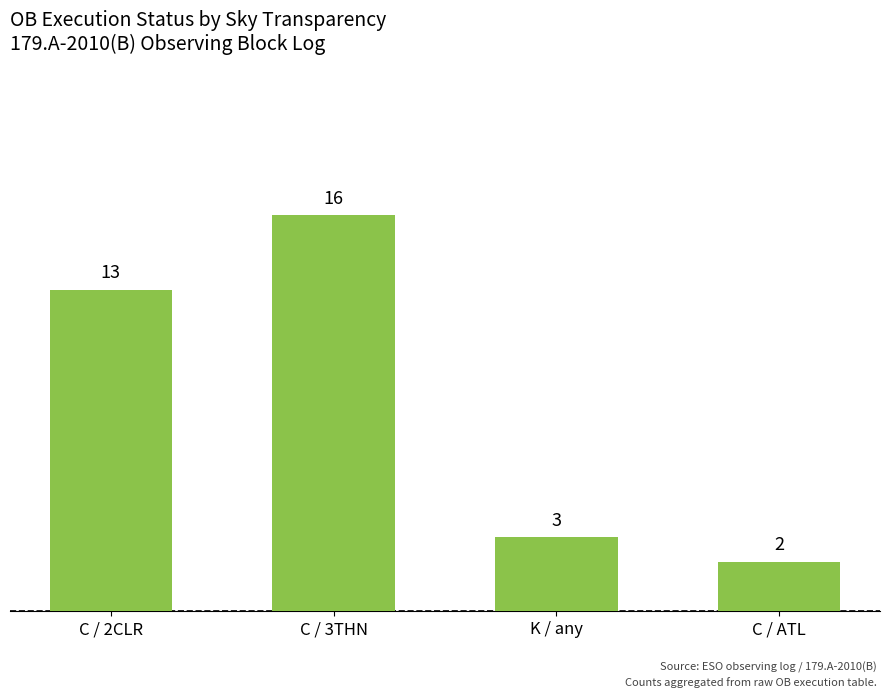

The chart shows a value of 23 at C / 2CLR. True or false?

False